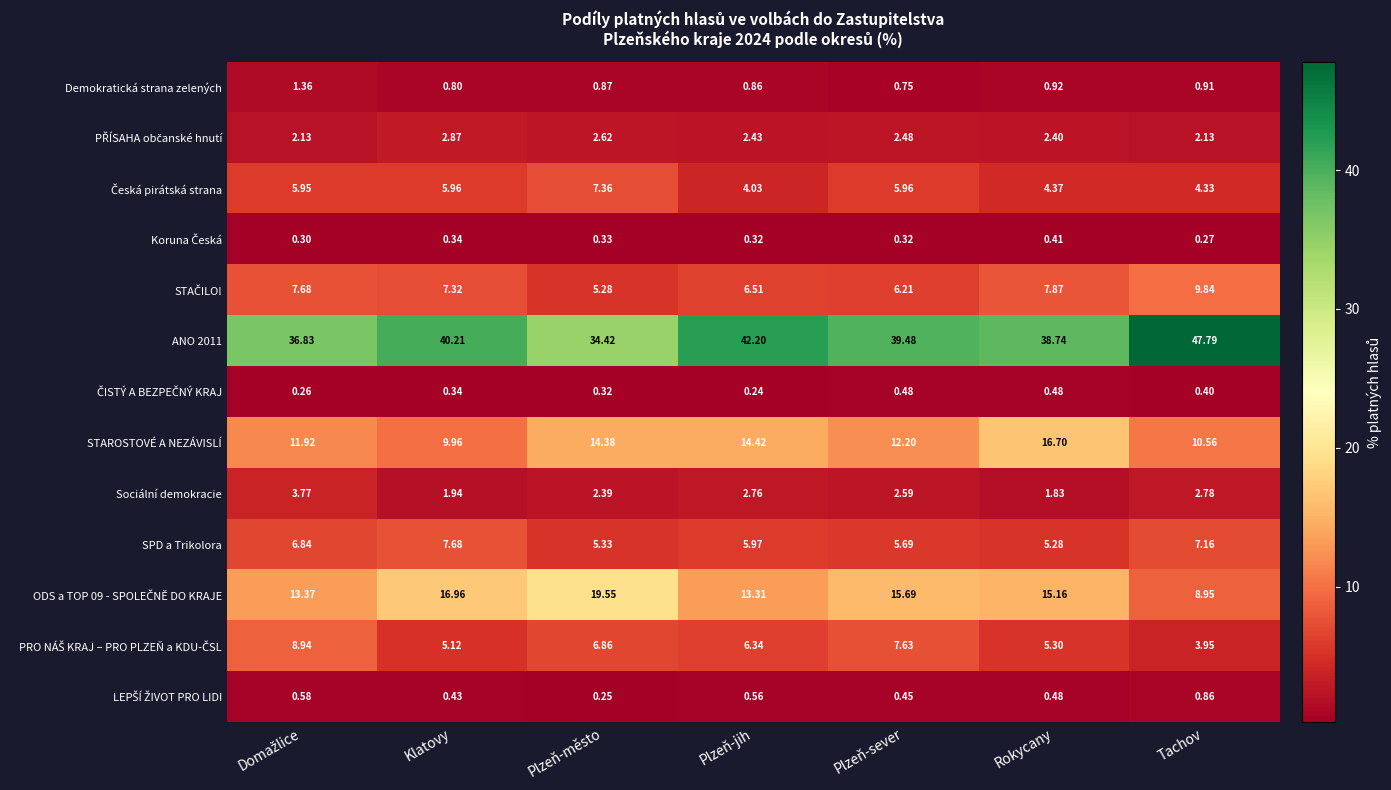

At which category is the sum across all series the highest?

Plzeň-město